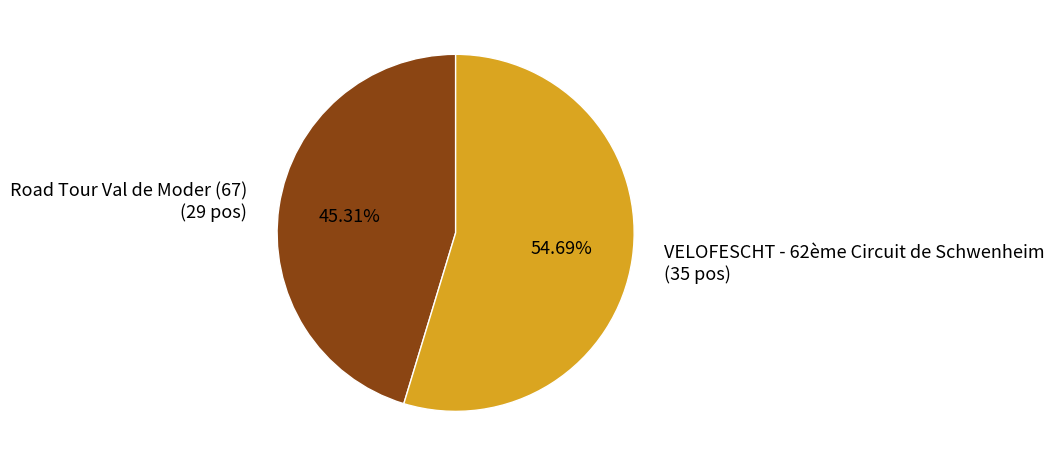

To the nearest percent, what portion does Road Tour Val de Moder (67) represent?

45%